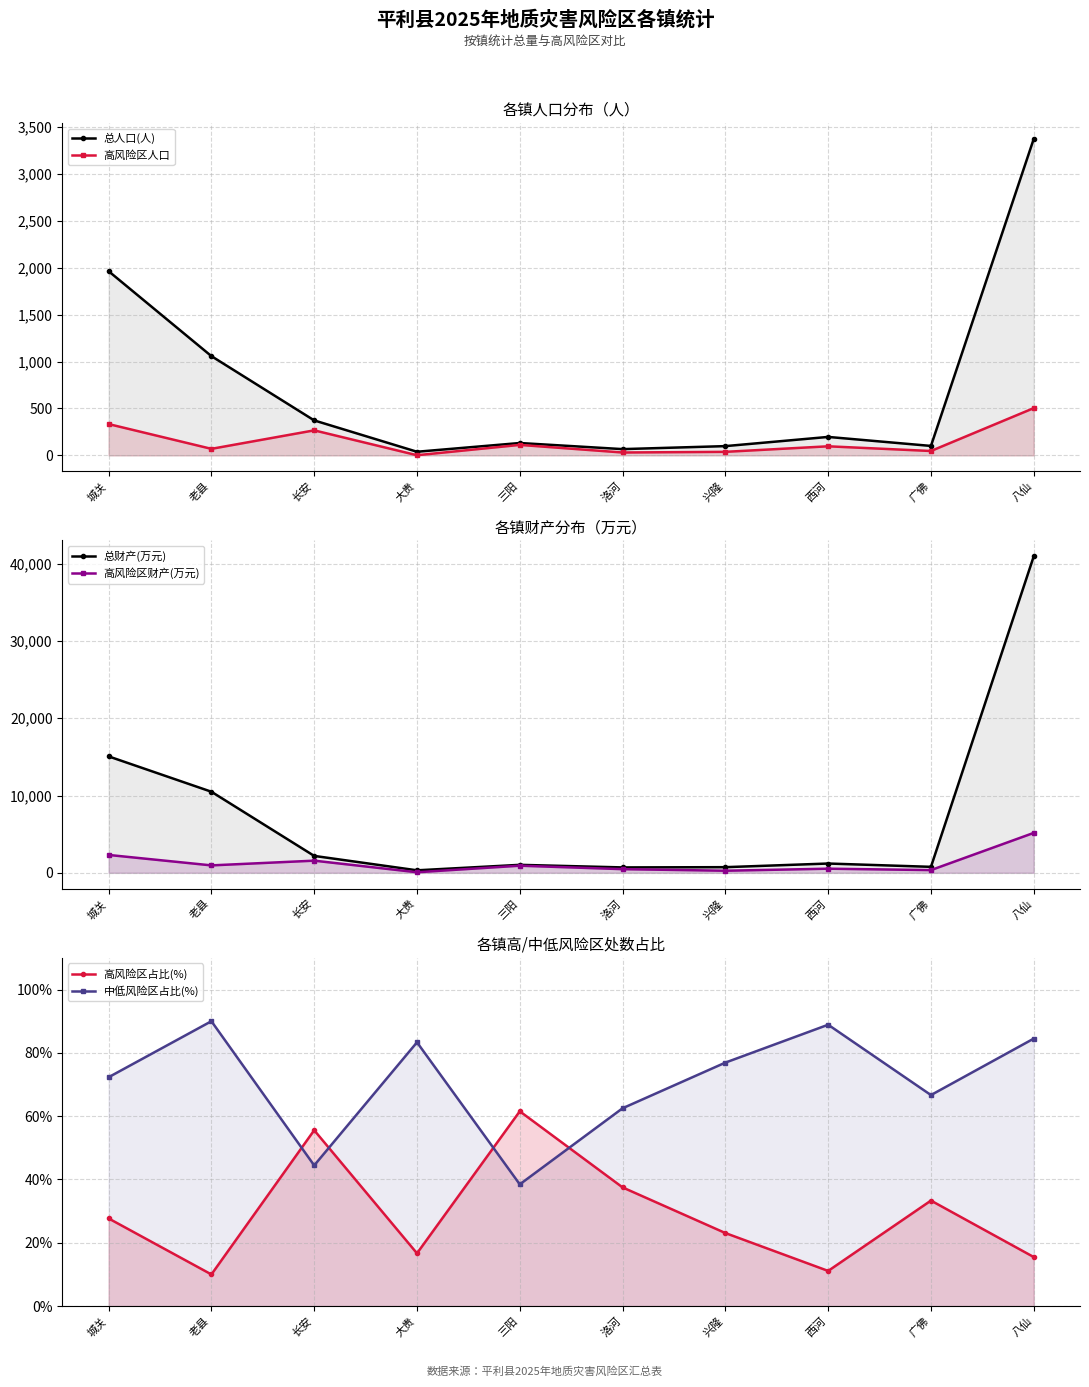

Rank the series by their maximum value, from highest to lowest.

总财产(万元), 高风险区财产(万元), 总人口(人), 高风险区人口, 中低风险区占比(%), 高风险区占比(%)